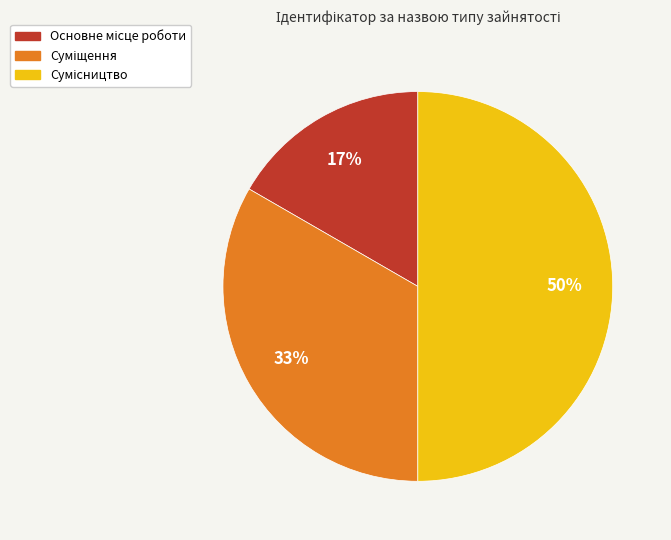

To the nearest percent, what is the difference between the largest and smallest slice percentages?

33%